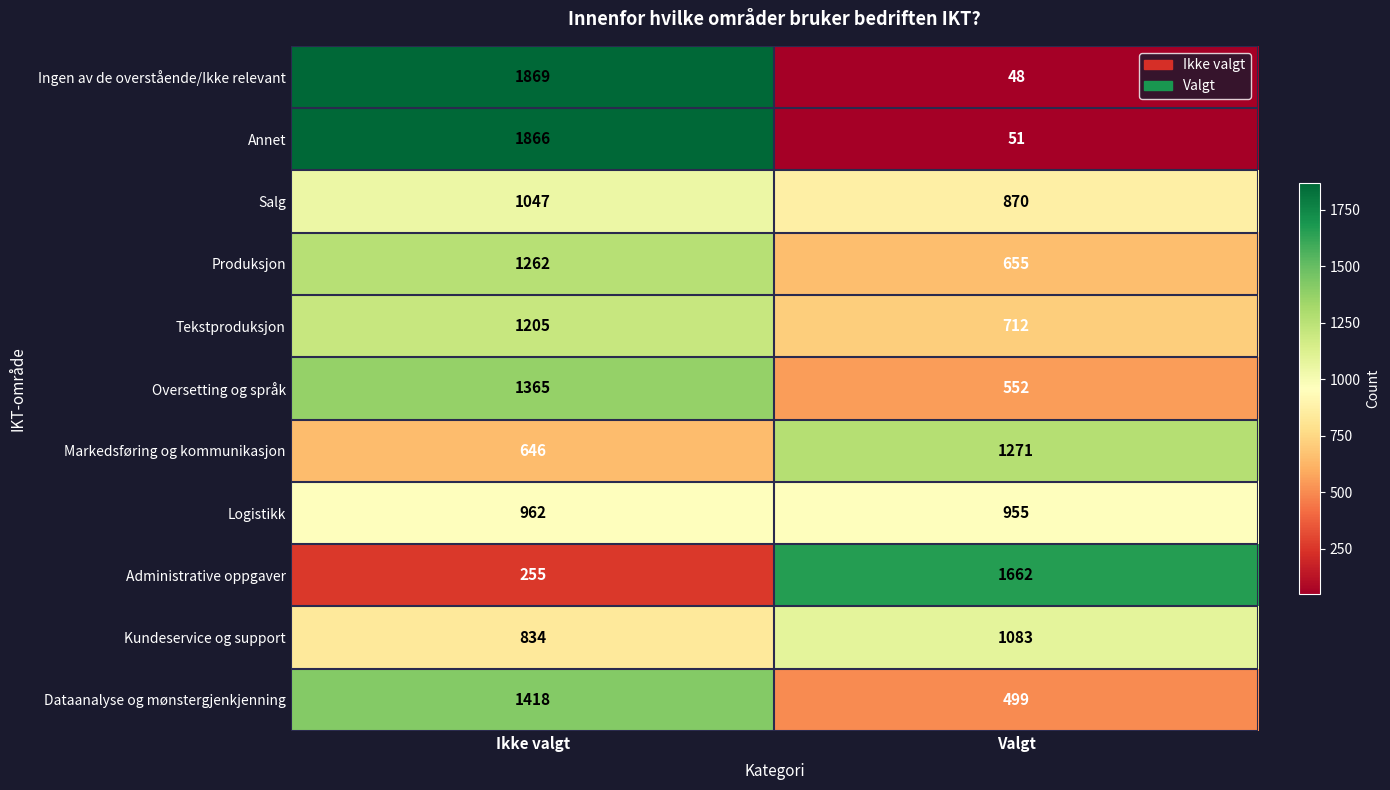

What is the sum of all Dataanalyse og mønstergjenkjenning values?

1917